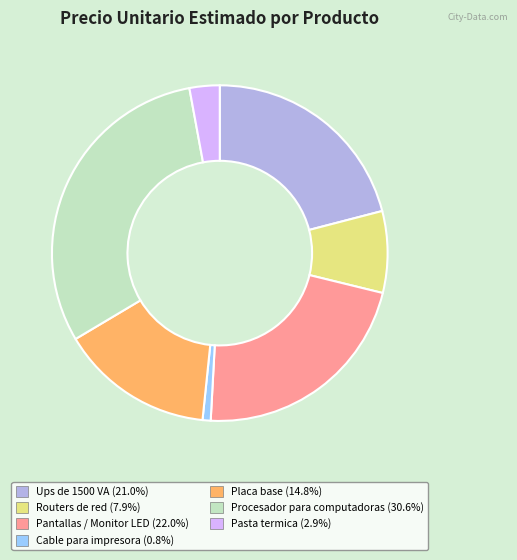

Does any single category account for the majority?

No